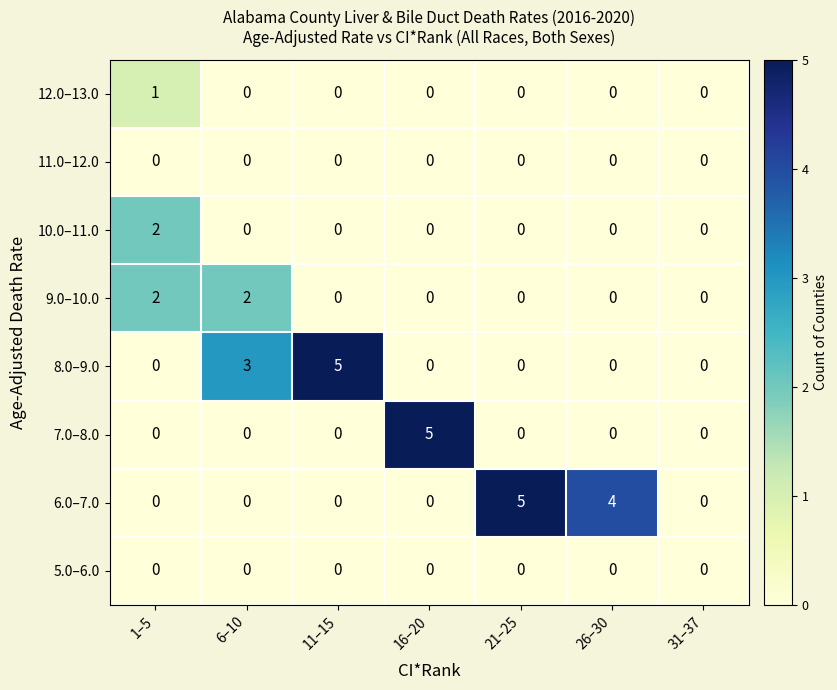

The 11.0–12.0 series shows 0 at 26–30. True or false?

True